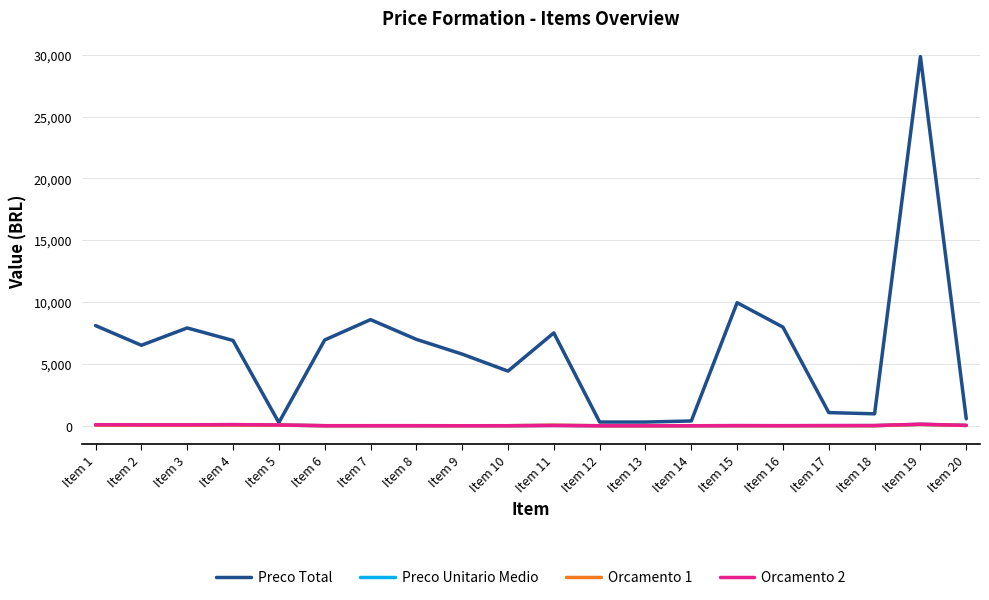

The value of Orcamento 1 at Item 6 is 7.0. True or false?

True